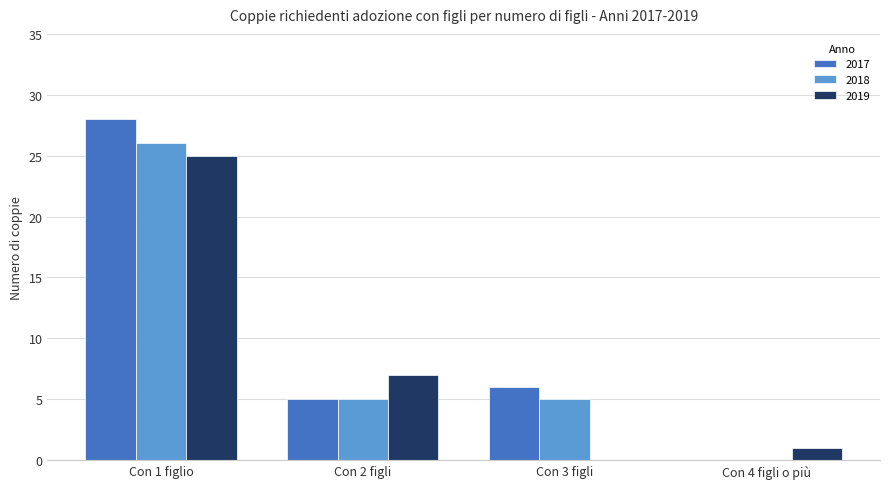

Reading left to right, extract all data points from this chart.

2017: Con 1 figlio=28	Con 2 figli=5	Con 3 figli=6	Con 4 figli o più=0
2018: Con 1 figlio=26	Con 2 figli=5	Con 3 figli=5	Con 4 figli o più=0
2019: Con 1 figlio=25	Con 2 figli=7	Con 3 figli=0	Con 4 figli o più=1